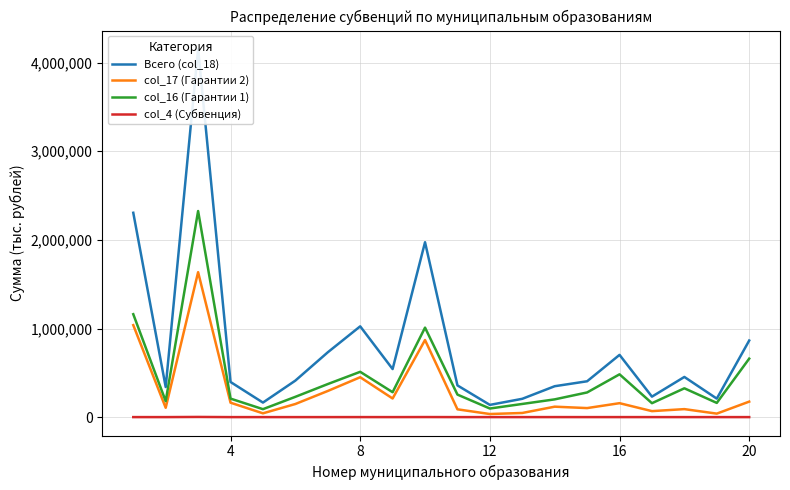

True or false: col_17 (Гарантии 2) and Всего (col_18) cross at least once.

False